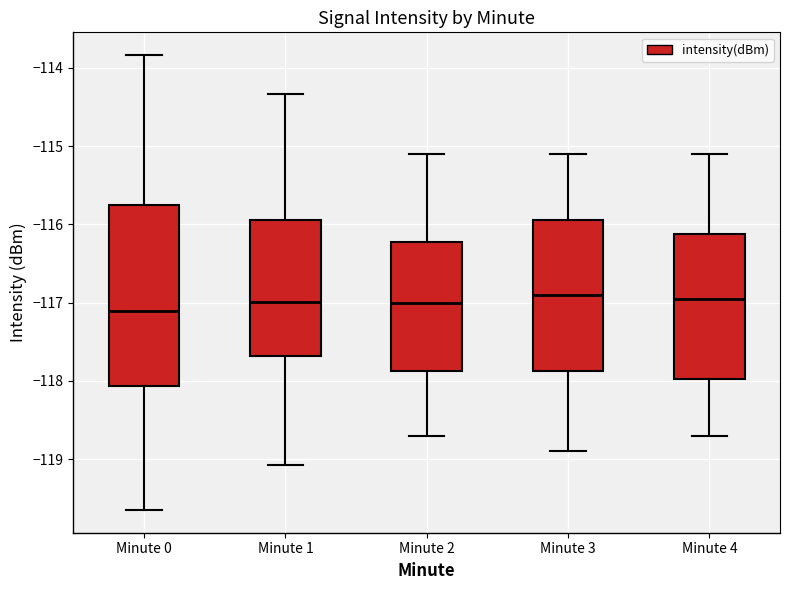

Comparing the boxes themselves (not the whiskers), which one is the tallest?

Minute 0